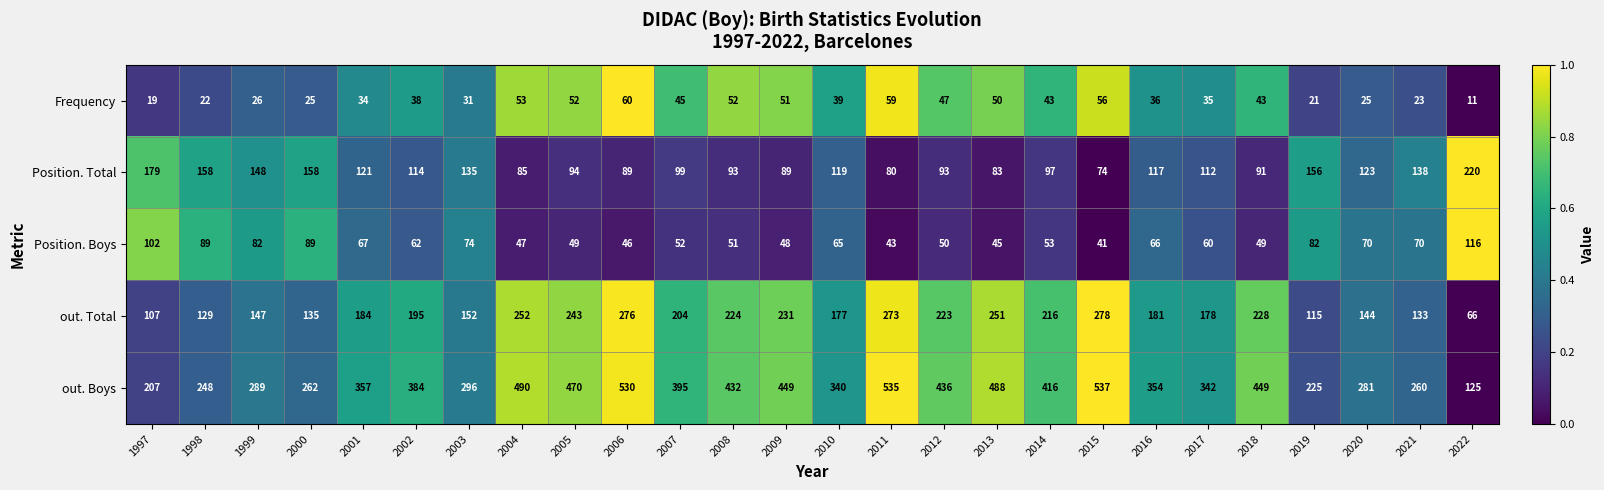

What is the total value across all series at 2005?

908